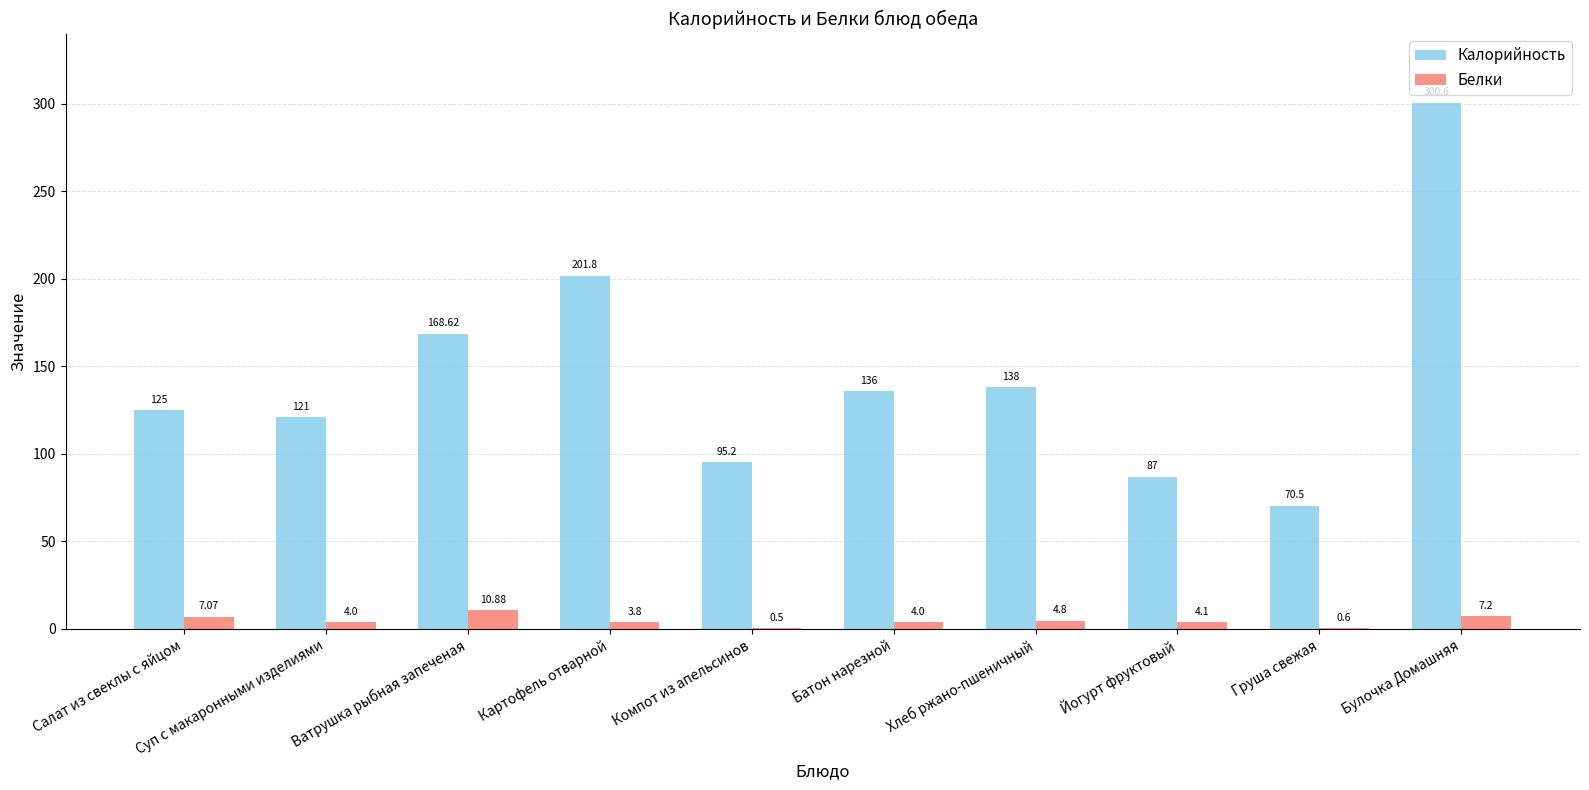

Between Йогурт фруктовый and Груша свежая, which series saw the biggest shift?

Калорийность